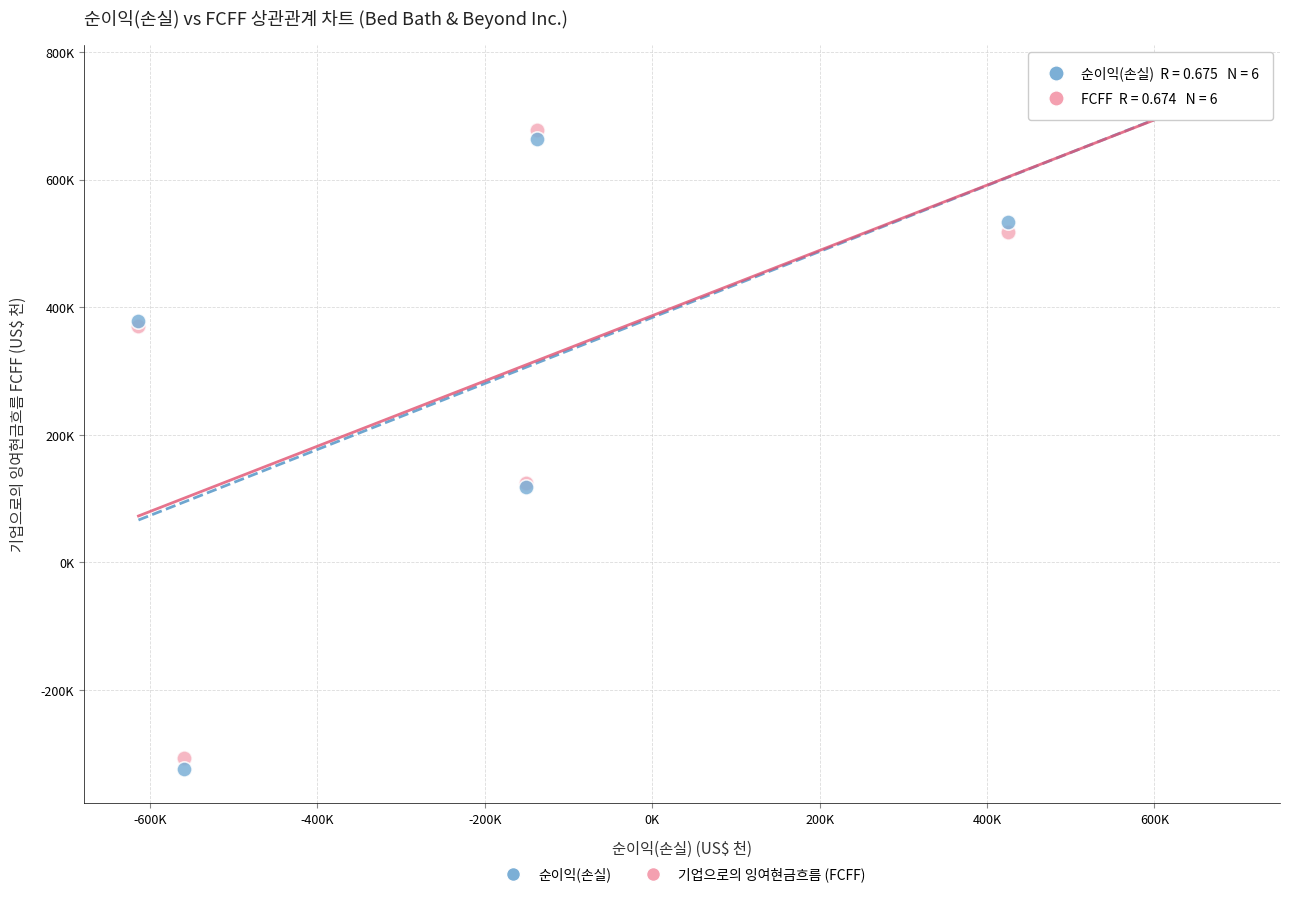

Which series has the widest spread of Y values?

순이익(손실)